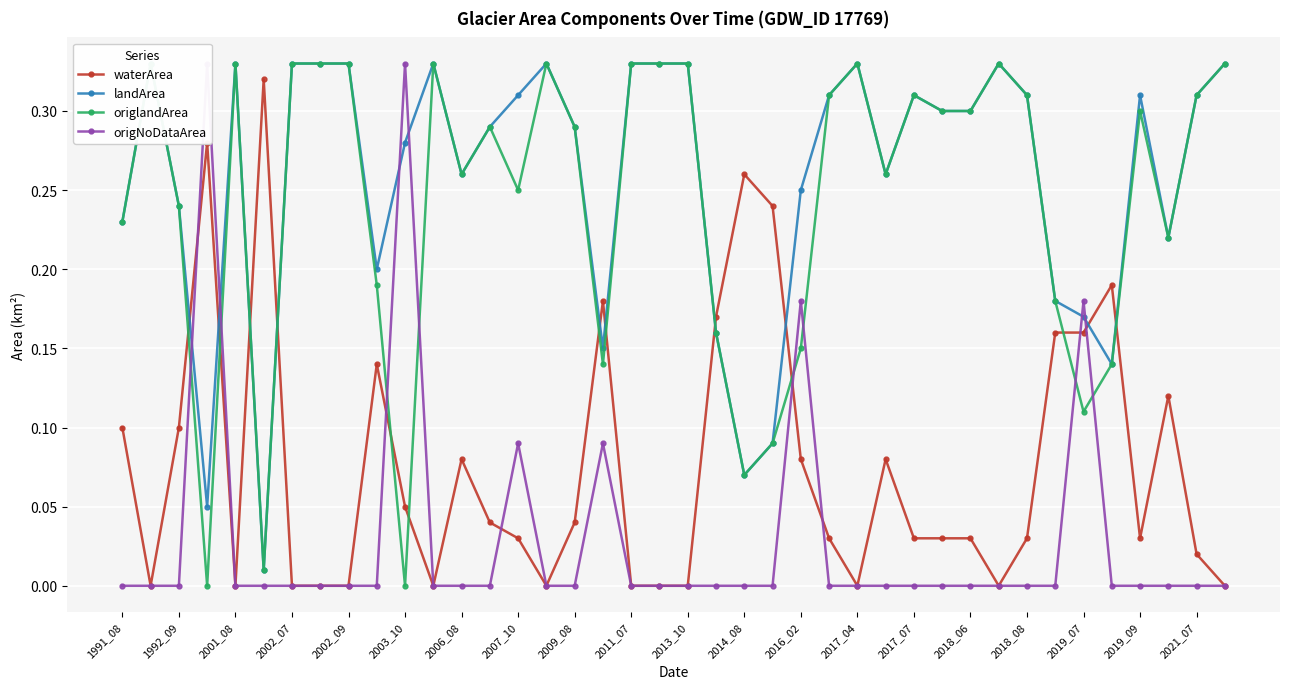

The waterArea series shows -0.2 at 2013_10. True or false?

False